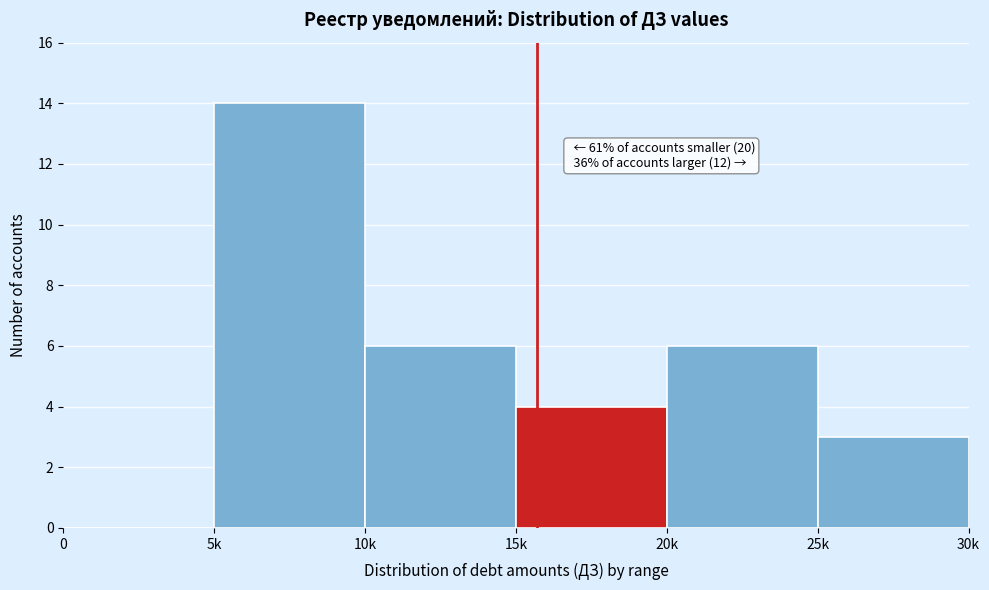

Reading left to right, extract all data points from this chart.

0=0	5k=14	10k=6	15k=4	20k=6	25k=3